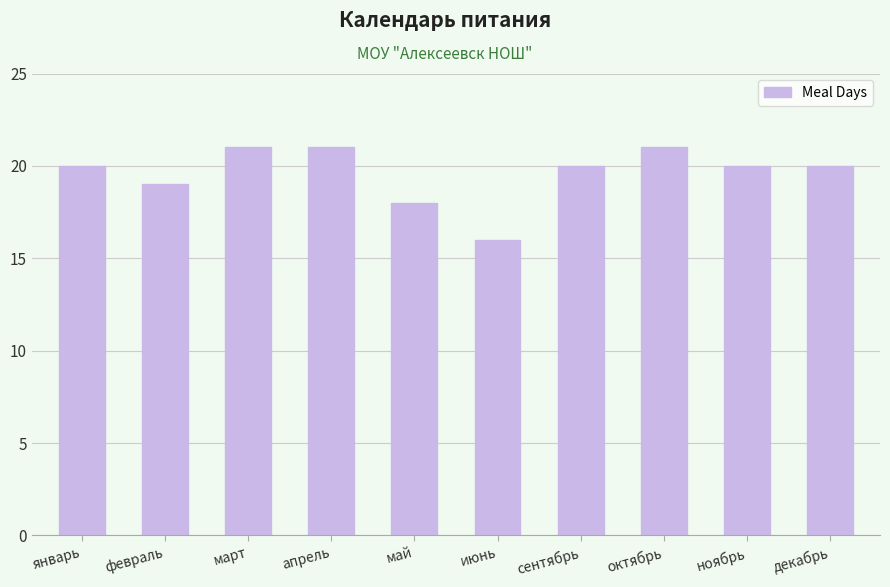

What is the change in value from март to сентябрь?

-1